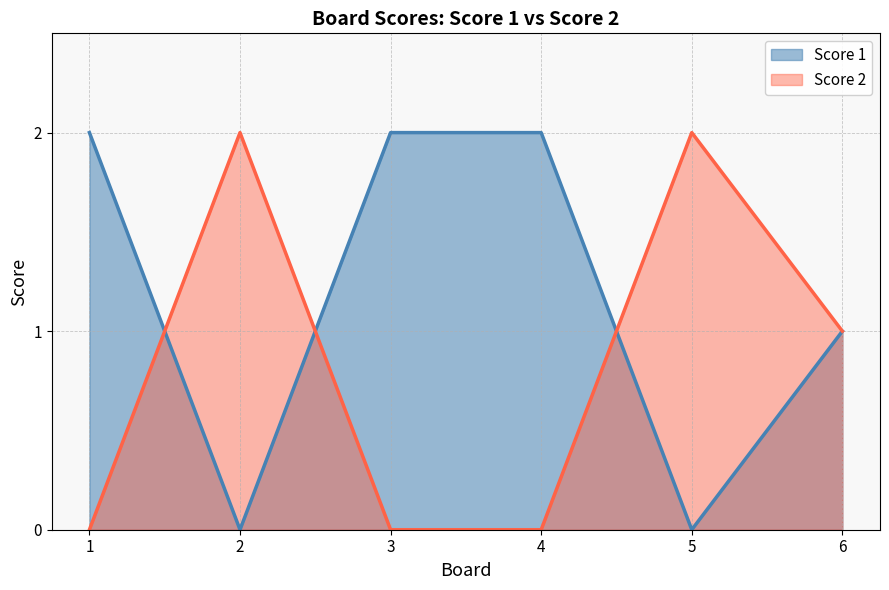

What is the average value of the Score 1 series?

1